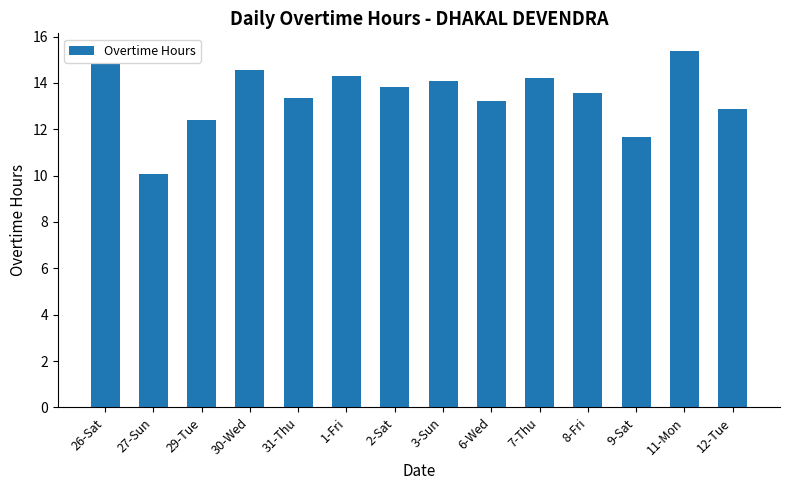

At which label does the data first exceed 13?

26-Sat